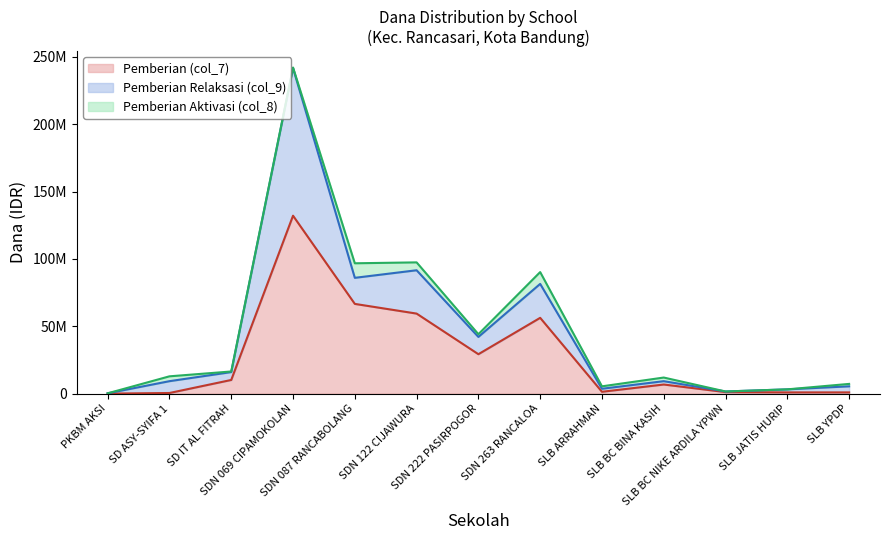

What is the difference between the second highest and minimum values in the Pemberian (col_7) series?

66600000